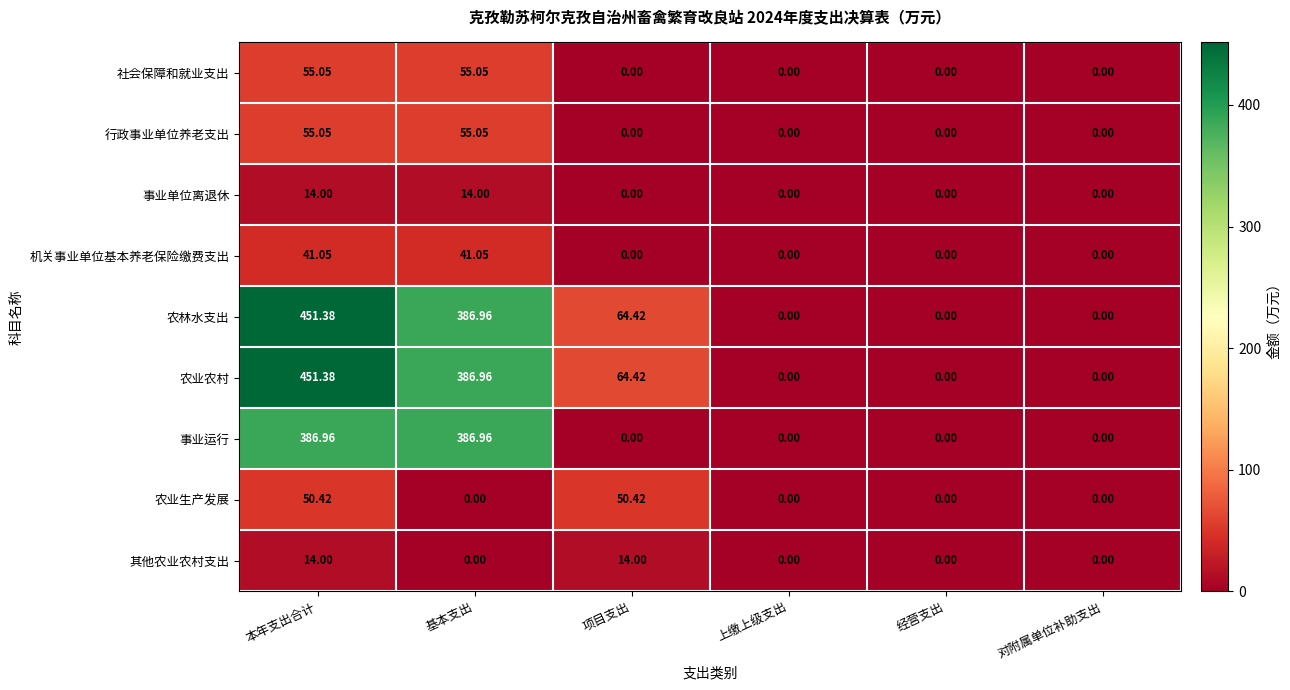

Which label corresponds to the largest value in the chart?

本年支出合计